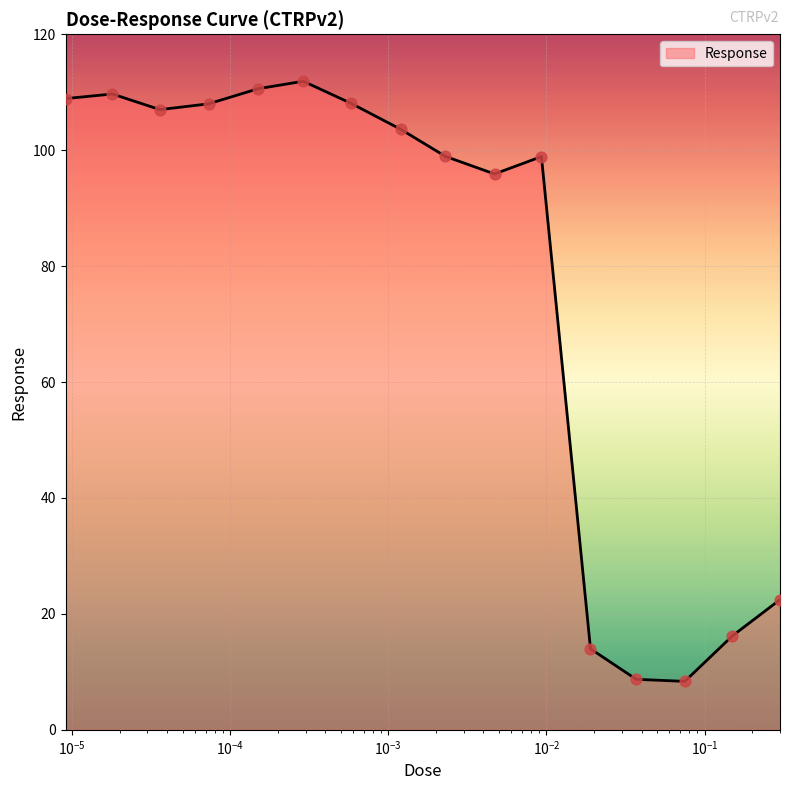

What is the difference between the maximum and minimum values?

103.5